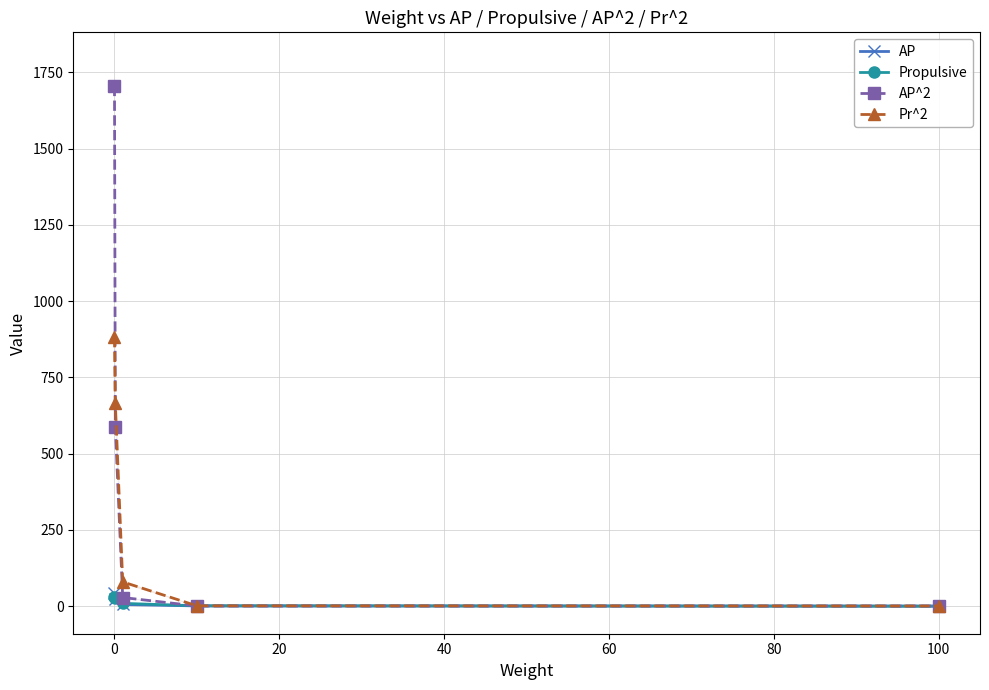

Read the AP value at 100.

0.1